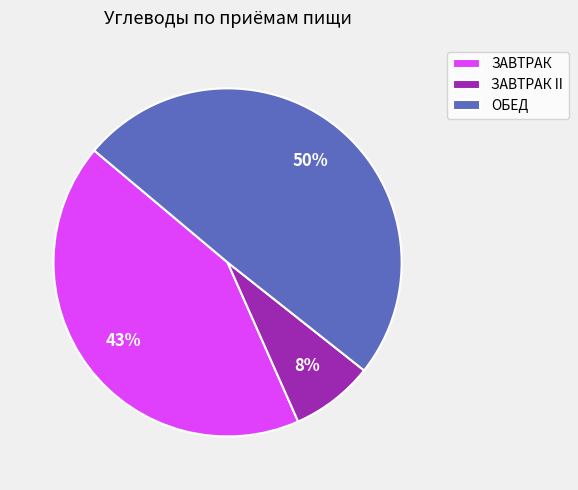

What is the smallest slice in the pie chart?

ЗАВТРАК II